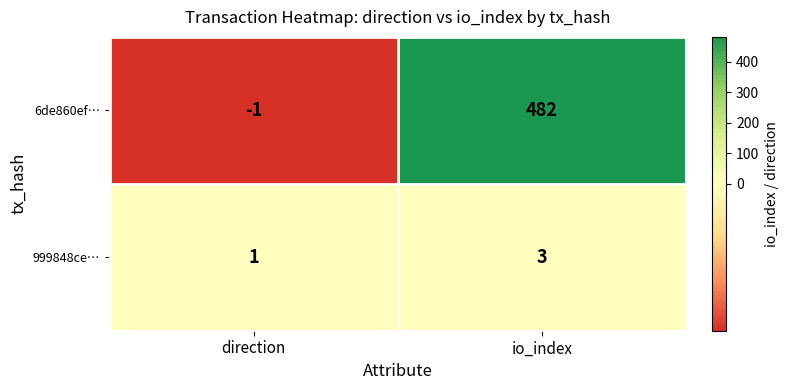

Reading right to left, extract all data points from this chart.

6de860ef…: 482	-1
999848ce…: 3	1